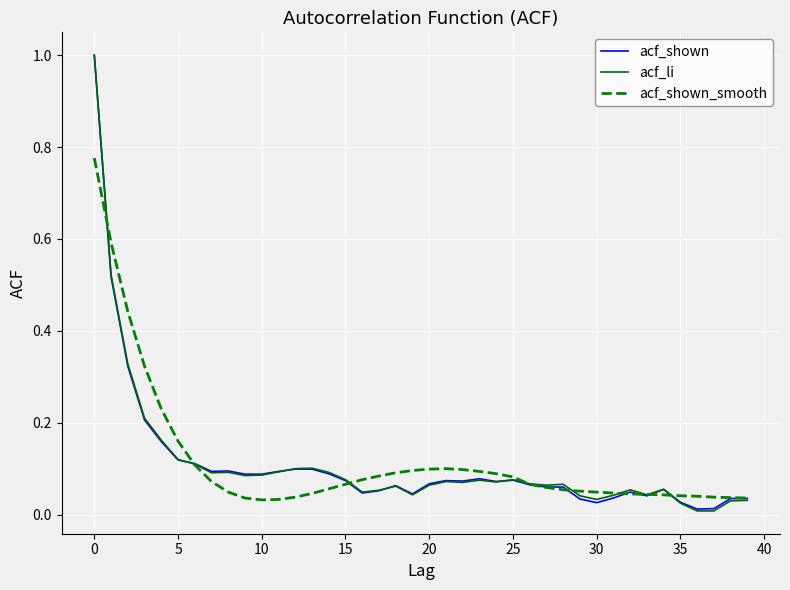

What is the maximum value for acf_li?

1.0